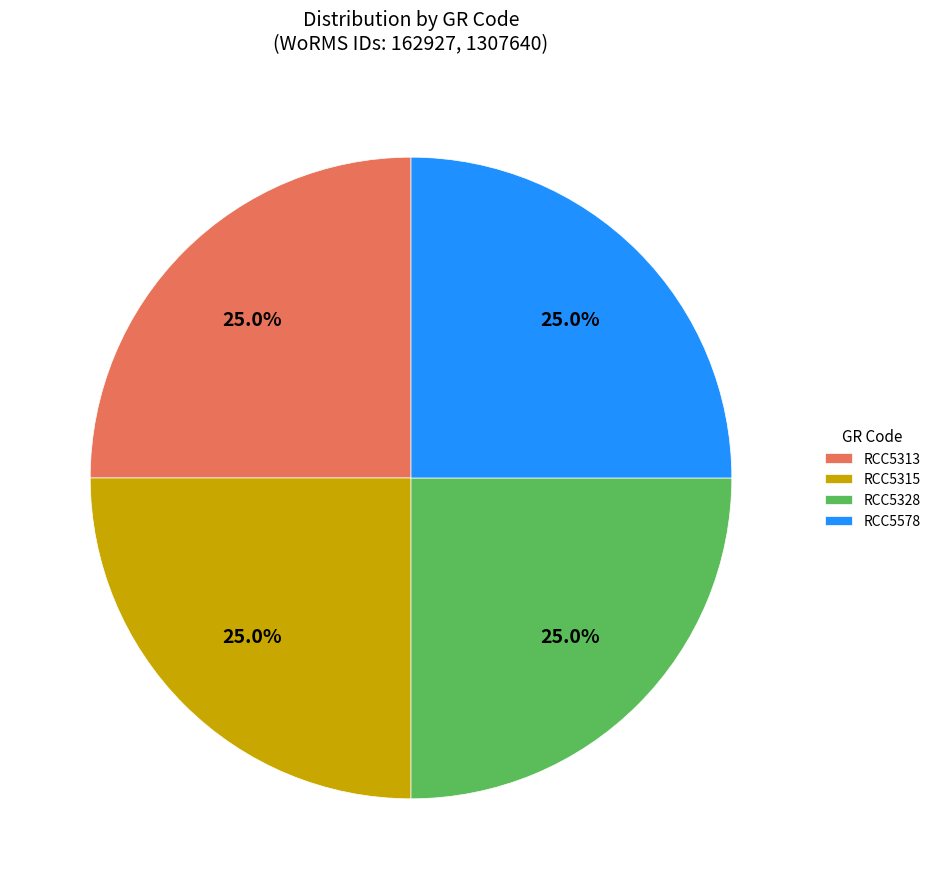

Is there a majority slice in this chart?

No